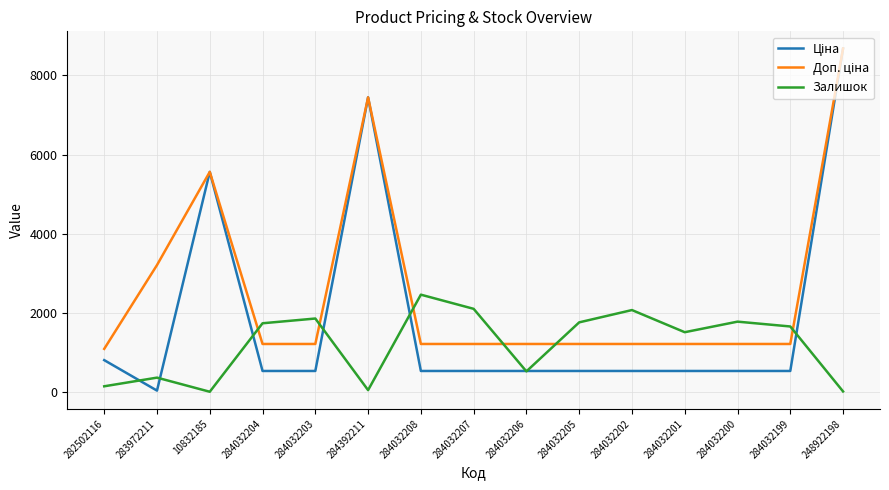

The value of Залишок at 284032202 is 2068.0. True or false?

True